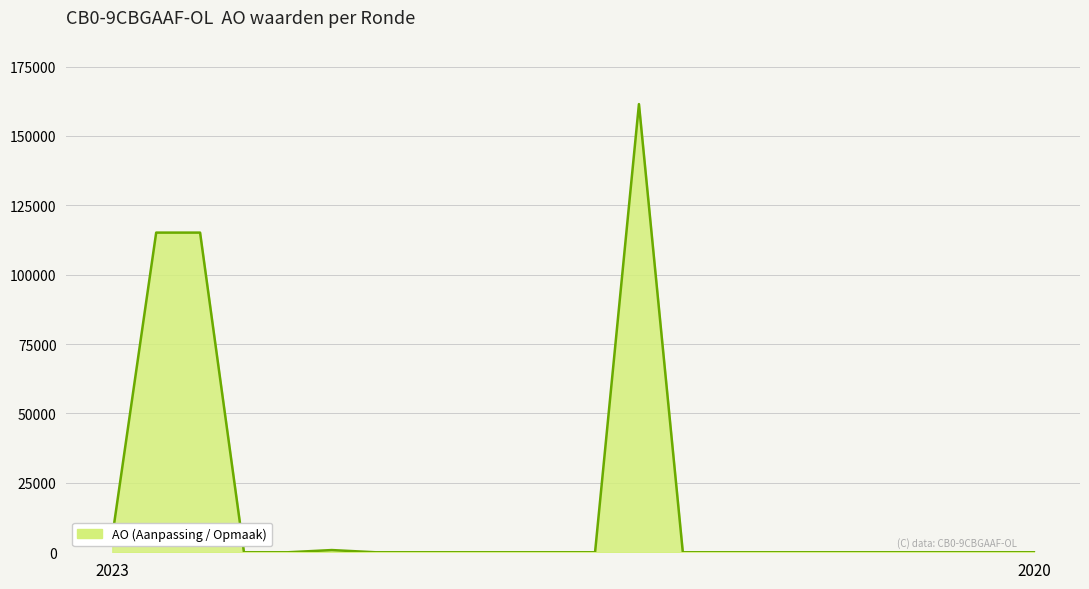

What is the difference between the maximum and minimum values?

161467